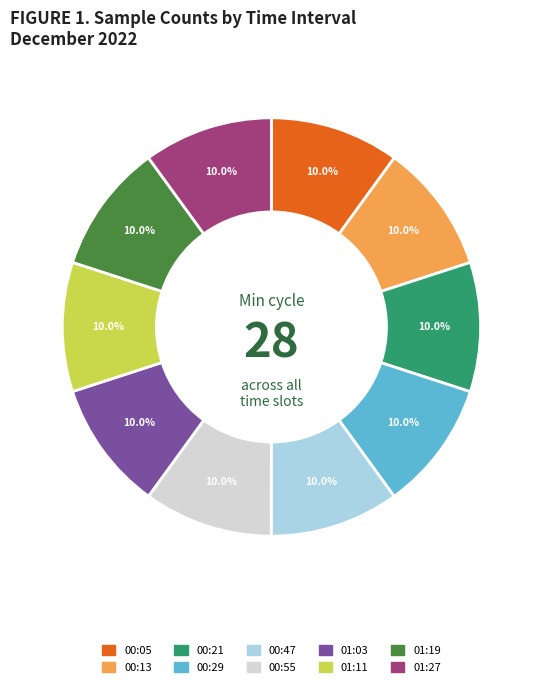

Is there any slice that represents more than half of the pie?

No